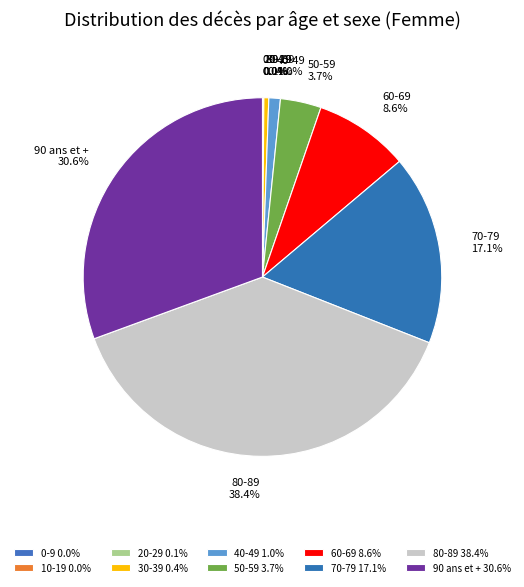

Which slice is the largest?

80-89